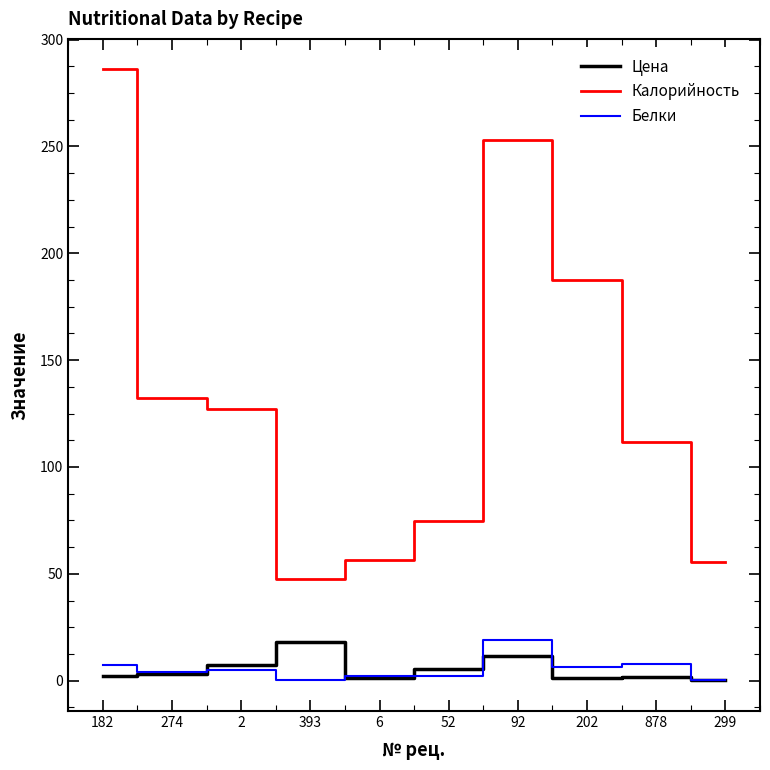

Which series has the largest range (max minus min)?

Калорийность